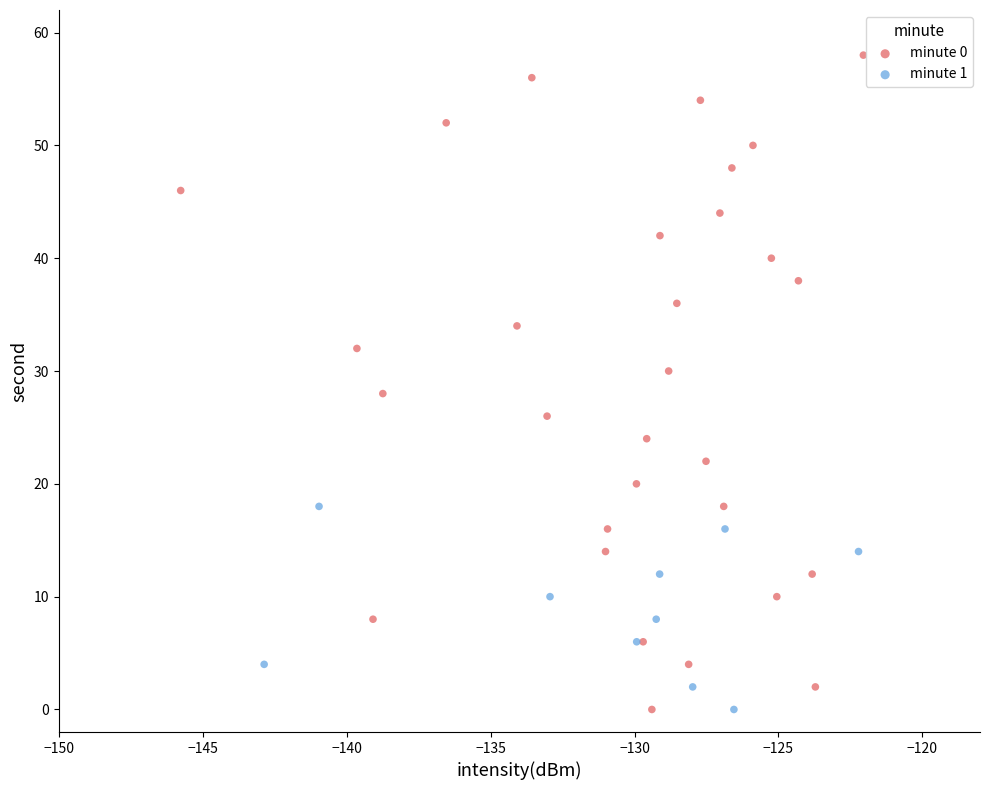

Which series has the widest spread of Y values?

minute 0